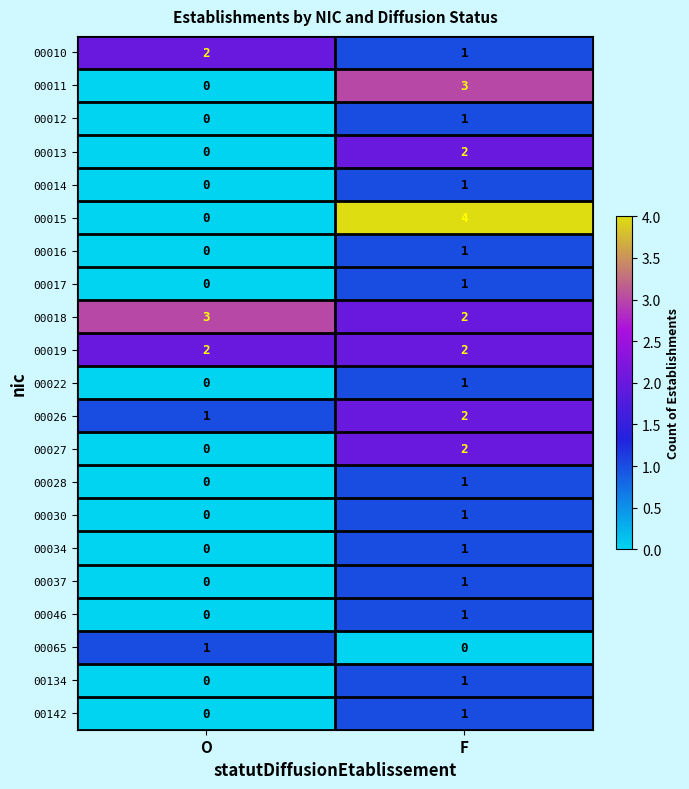

What is the maximum value shown in the chart?

4